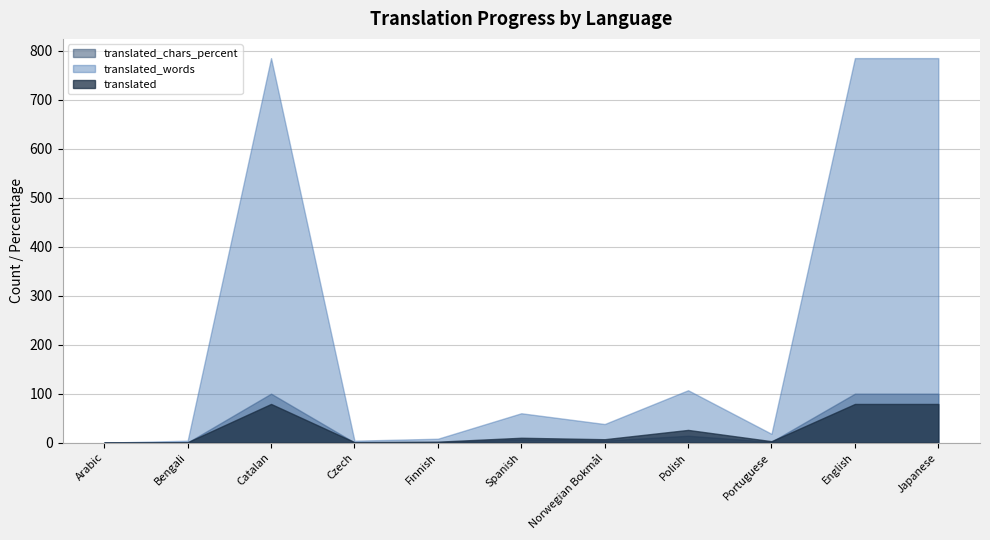

List the series in order of their peak value, highest first.

translated_words, translated_chars_percent, translated